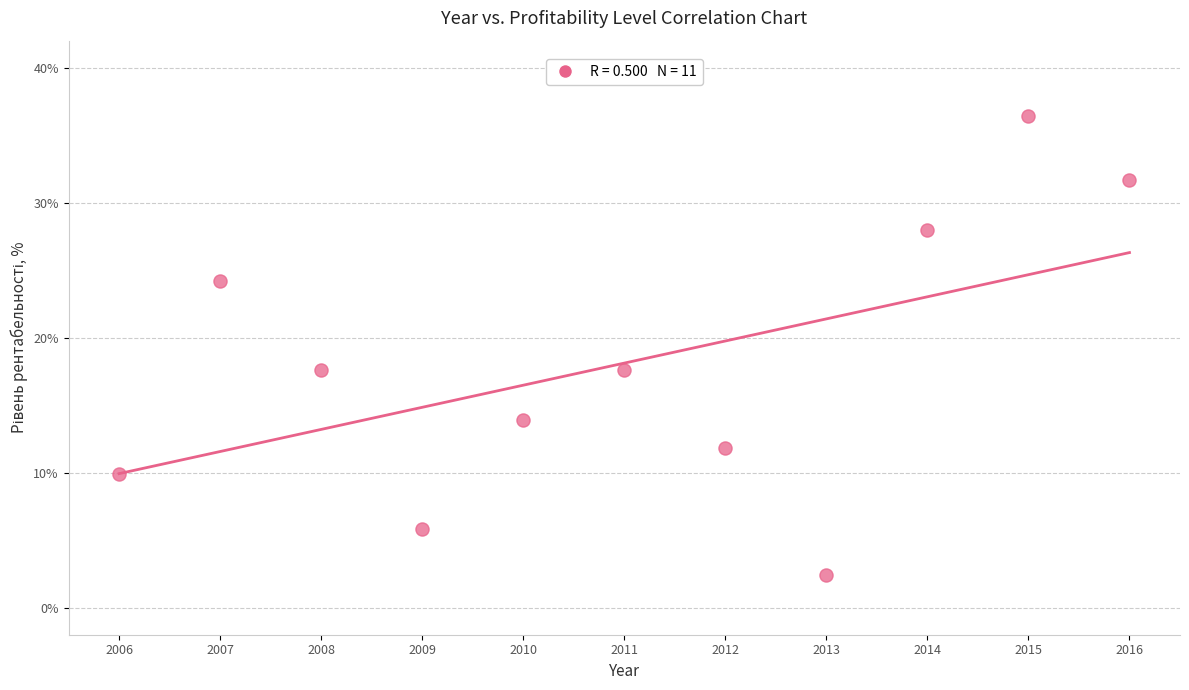

What is the average Y value?

18.1